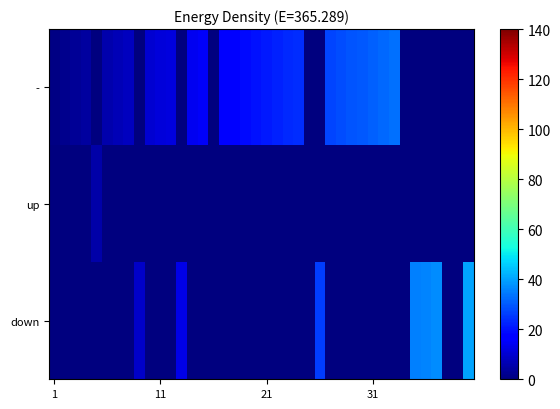

Rank the series by their maximum value, from lowest to highest.

up, -, down